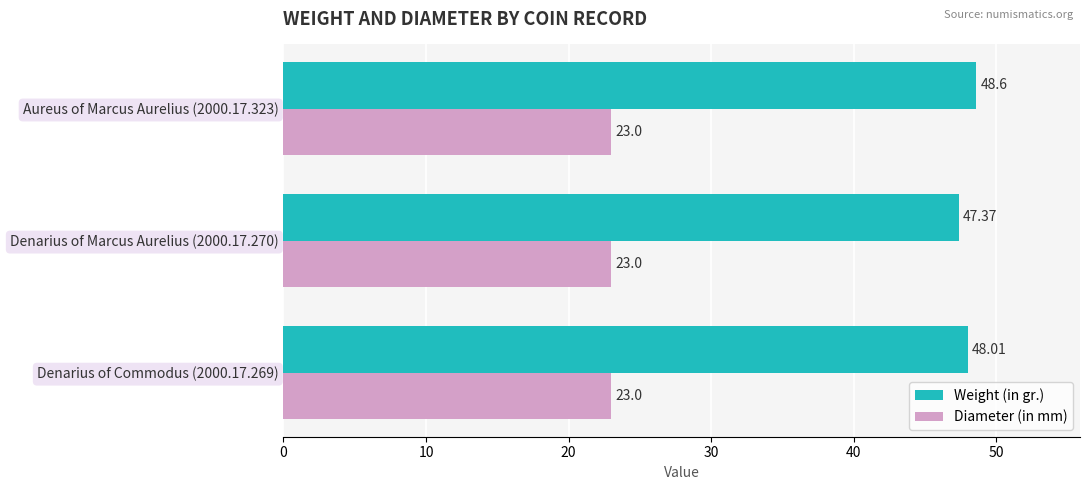

Which series has the largest total across all categories?

Weight (in gr.)